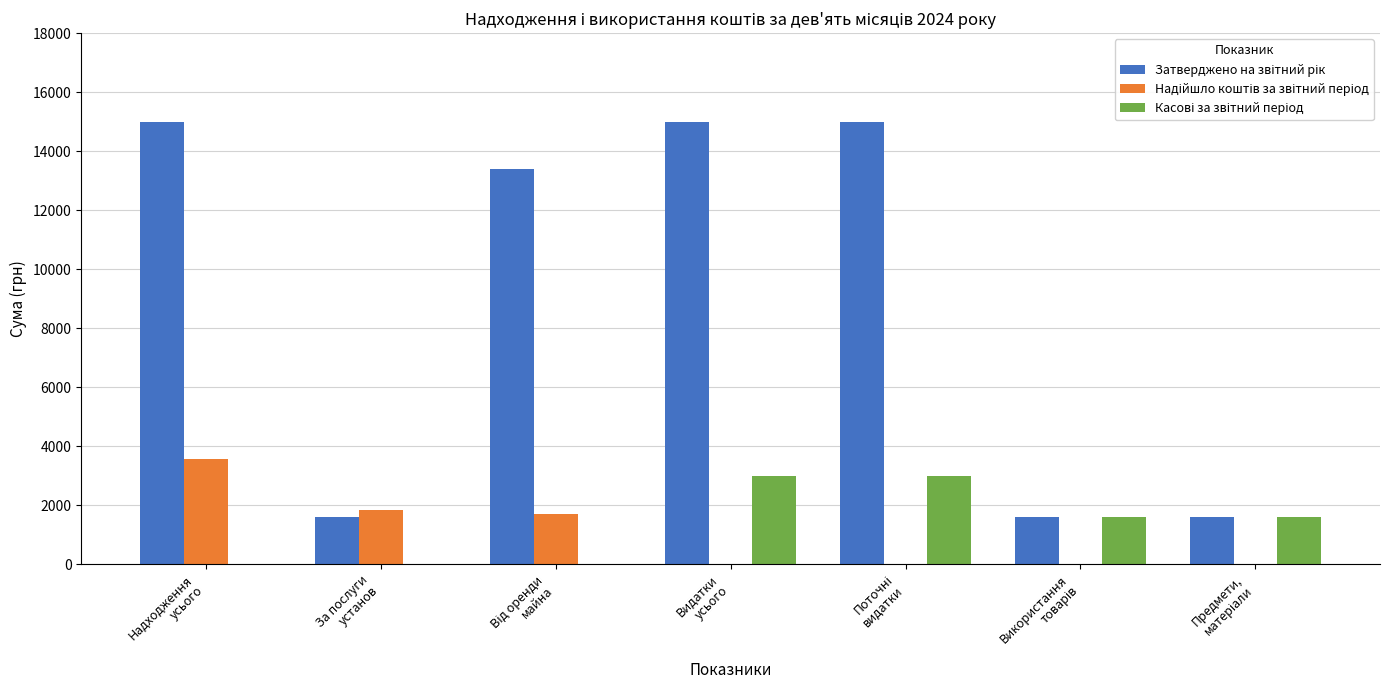

What position from the left is Поточні
видатки?

5